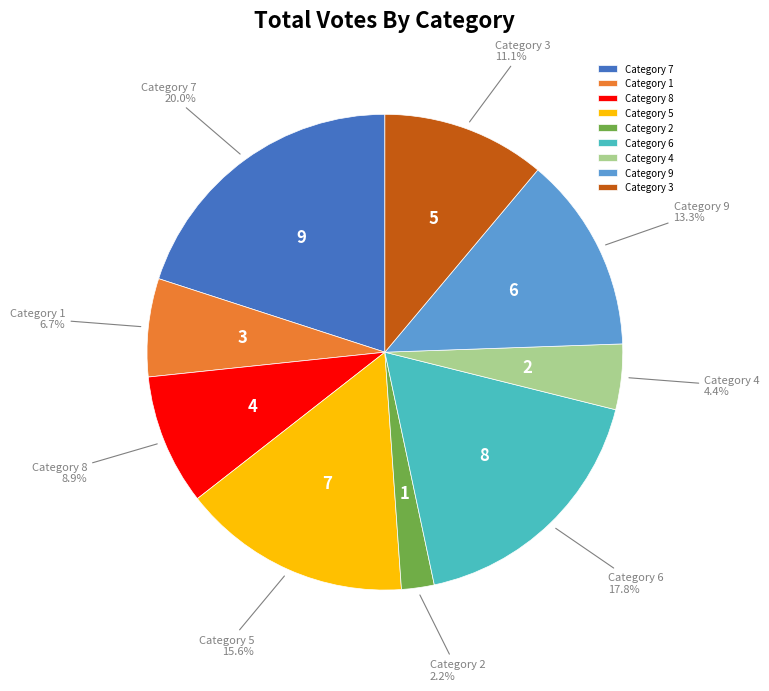

Combined, what portion of the pie is Category 3 and Category 5?

26.7%